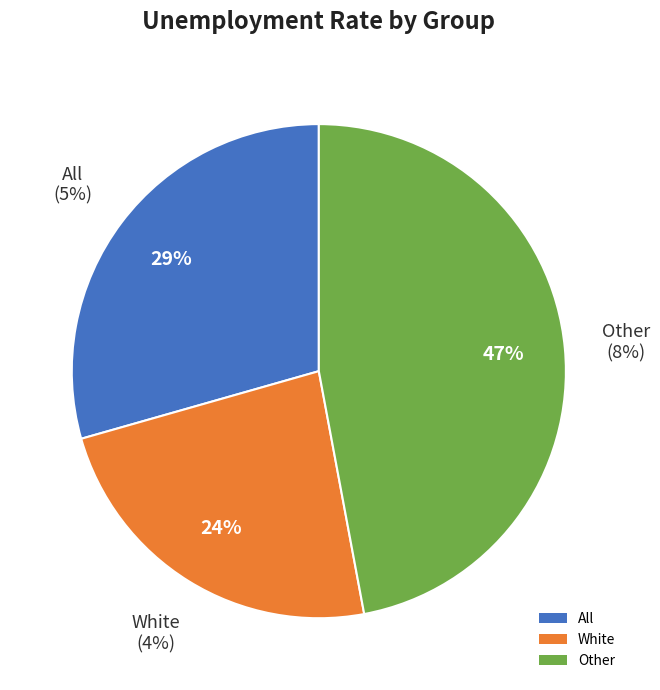

What percentage is the All slice, to the nearest percent?

29%